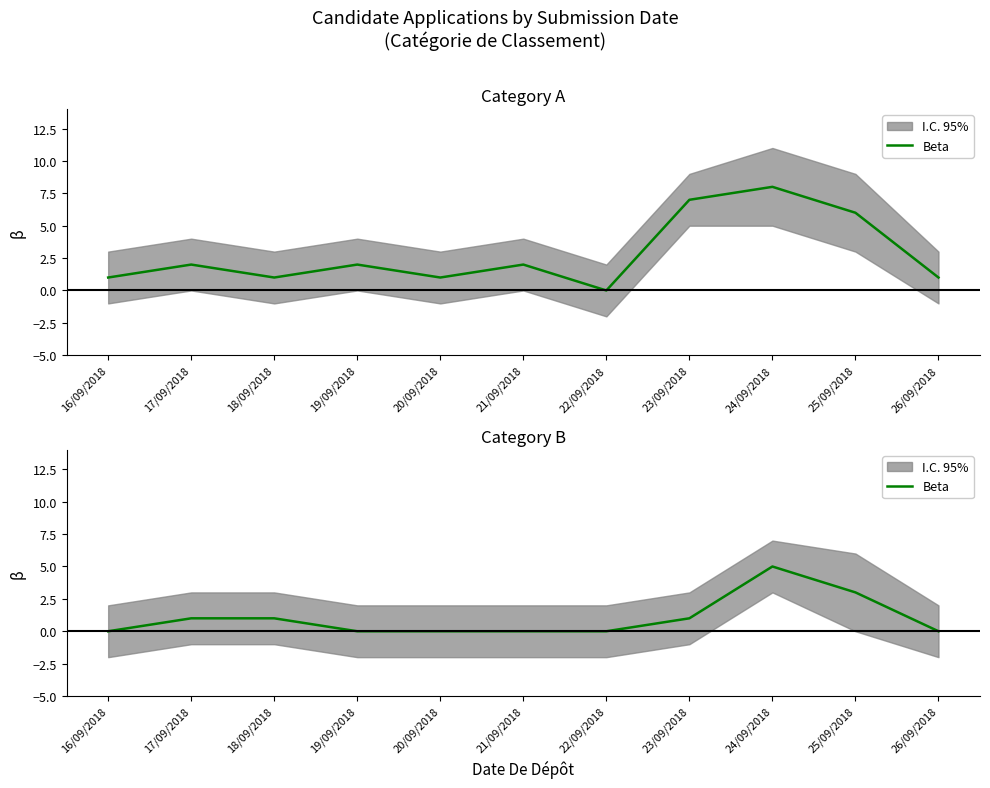

Where is the first local maximum?

24/09/2018